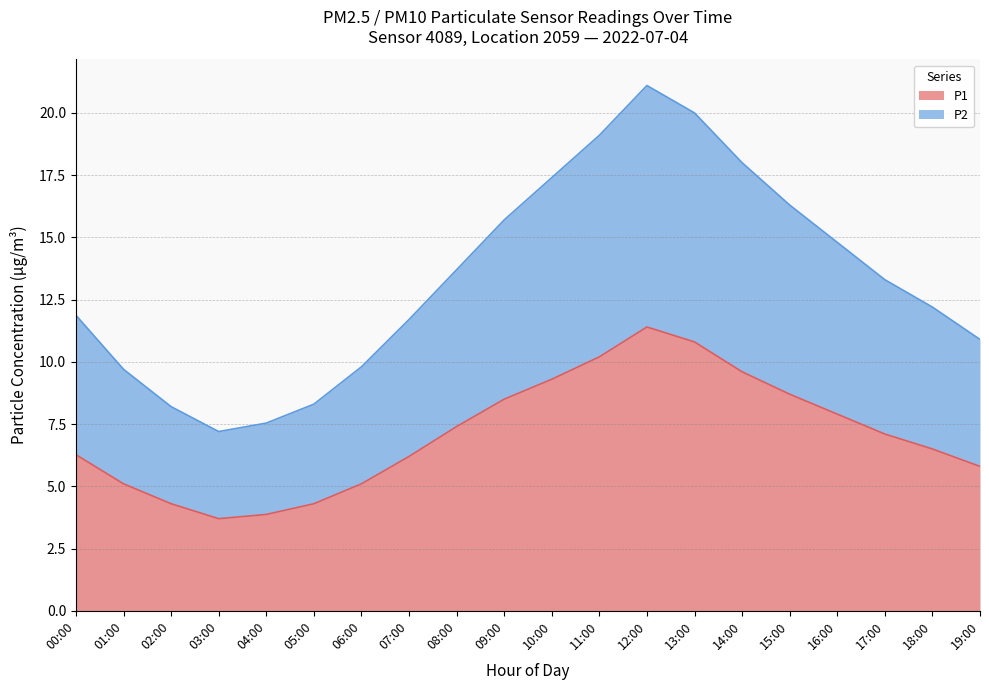

True or false: P1 has a value of 17.3 at 11:00.

False